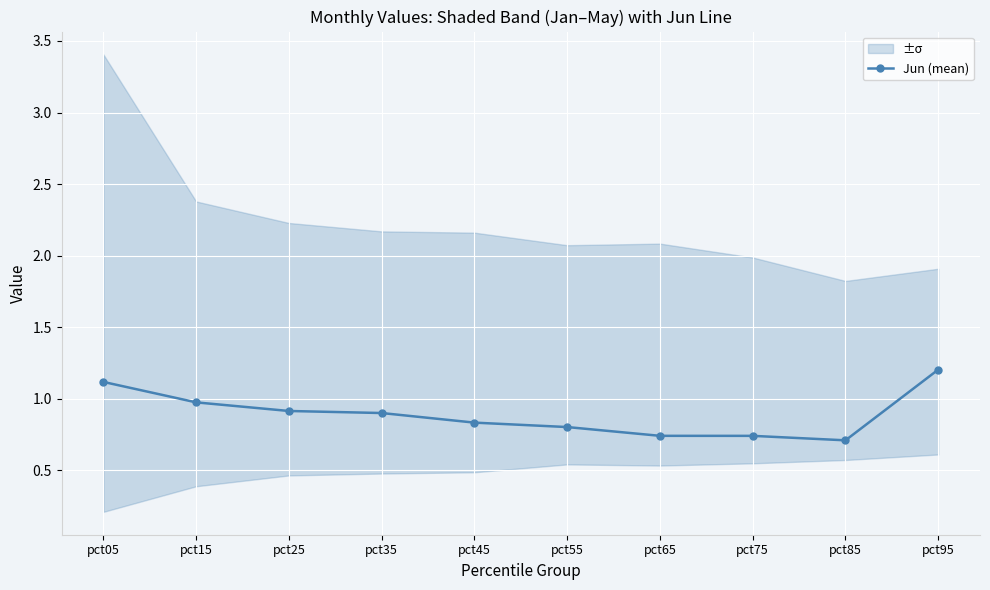

List the labels in order of value, smallest first.

pct85, pct75, pct65, pct55, pct45, pct35, pct25, pct15, pct05, pct95